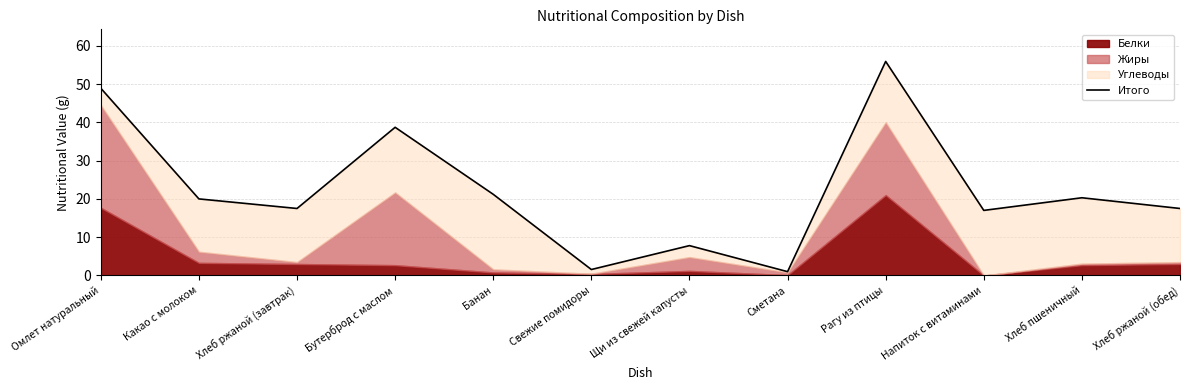

Rank the categories by value from lowest to highest.

Сметана, Свежие помидоры, Щи из свежей капусты, Напиток с витаминами, Хлеб ржаной (завтрак), Хлеб ржаной (обед), Какао с молоком, Хлеб пшеничный, Банан, Бутерброд с маслом, Омлет натуральный, Рагу из птицы